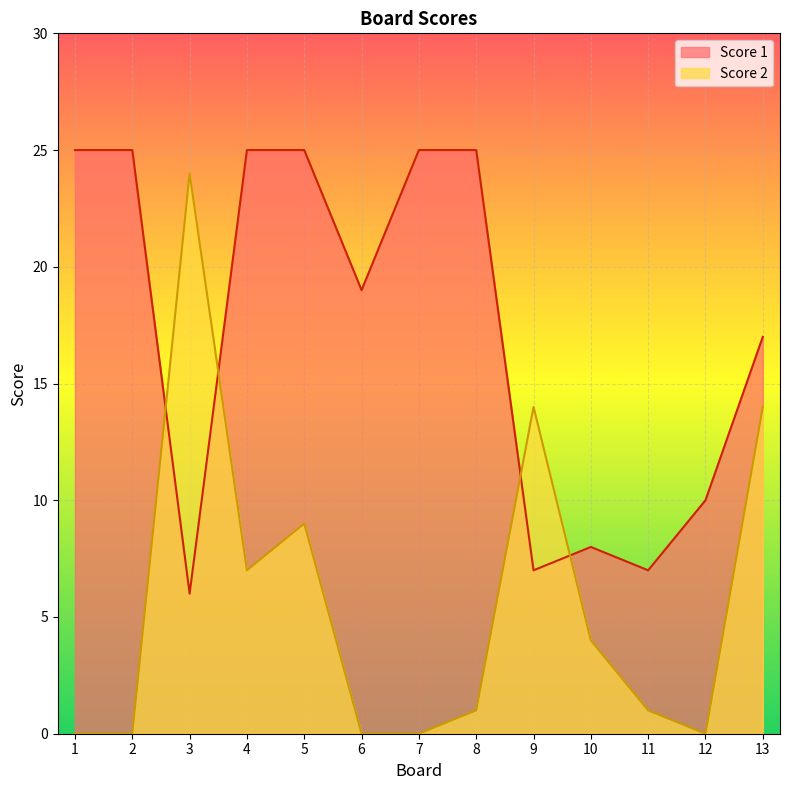

What is the greatest value displayed?

25